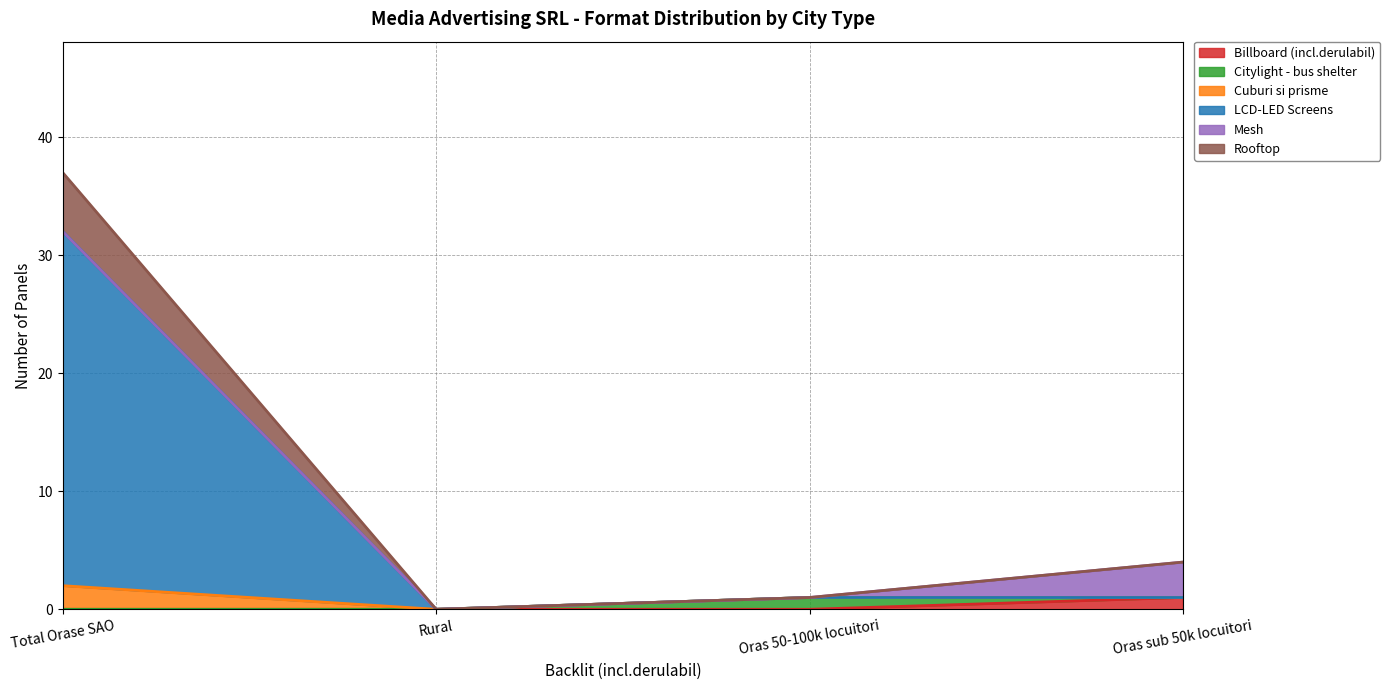

Which category has the highest value in the Billboard (incl.derulabil) series?

Oras sub 50k locuitori